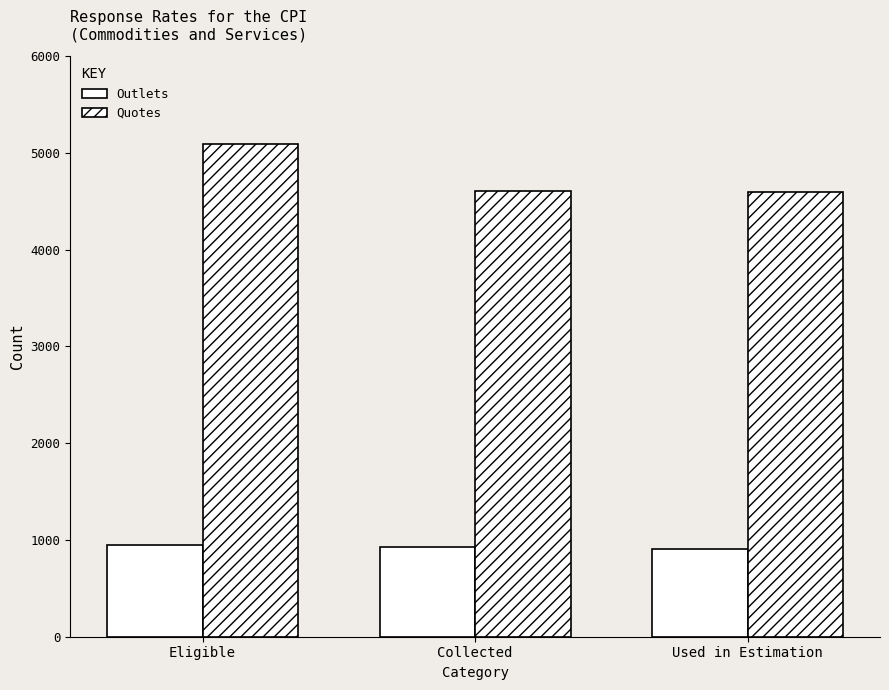

The value of Quotes at Used in Estimation is 4600. True or false?

True